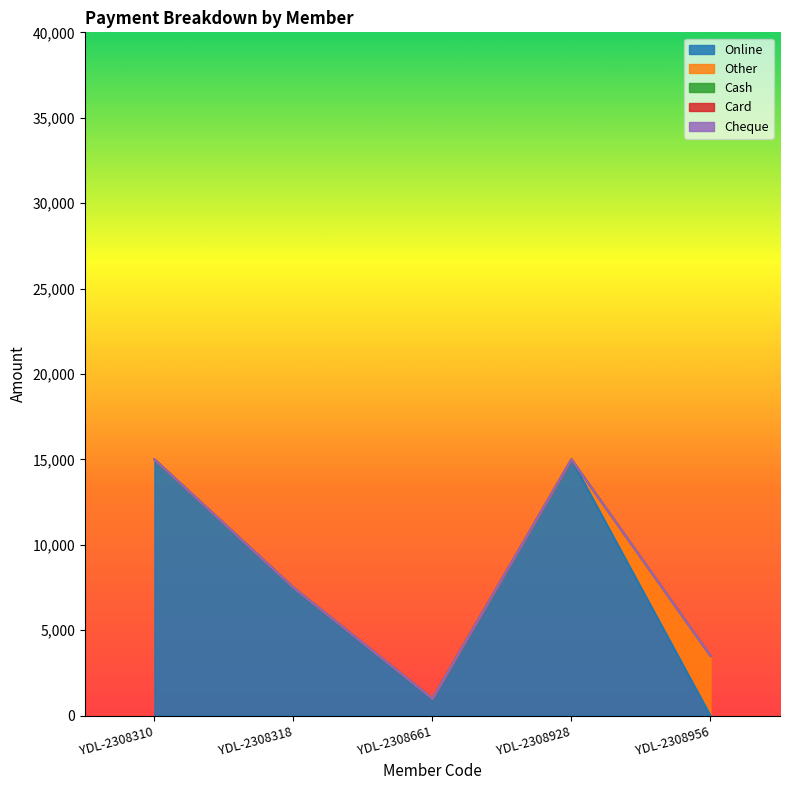

Between YDL-2308318 and YDL-2308661, which series saw the biggest shift?

Online